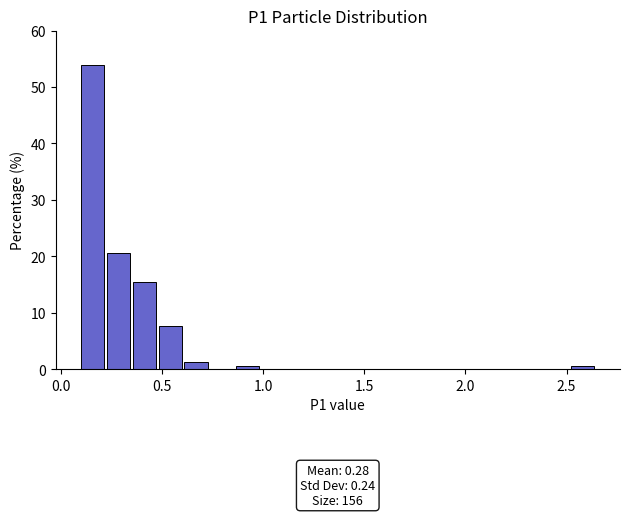

Around what value on the x-axis is the tallest bar? Give the approximate position of its centre, as read against the axis.

0.15